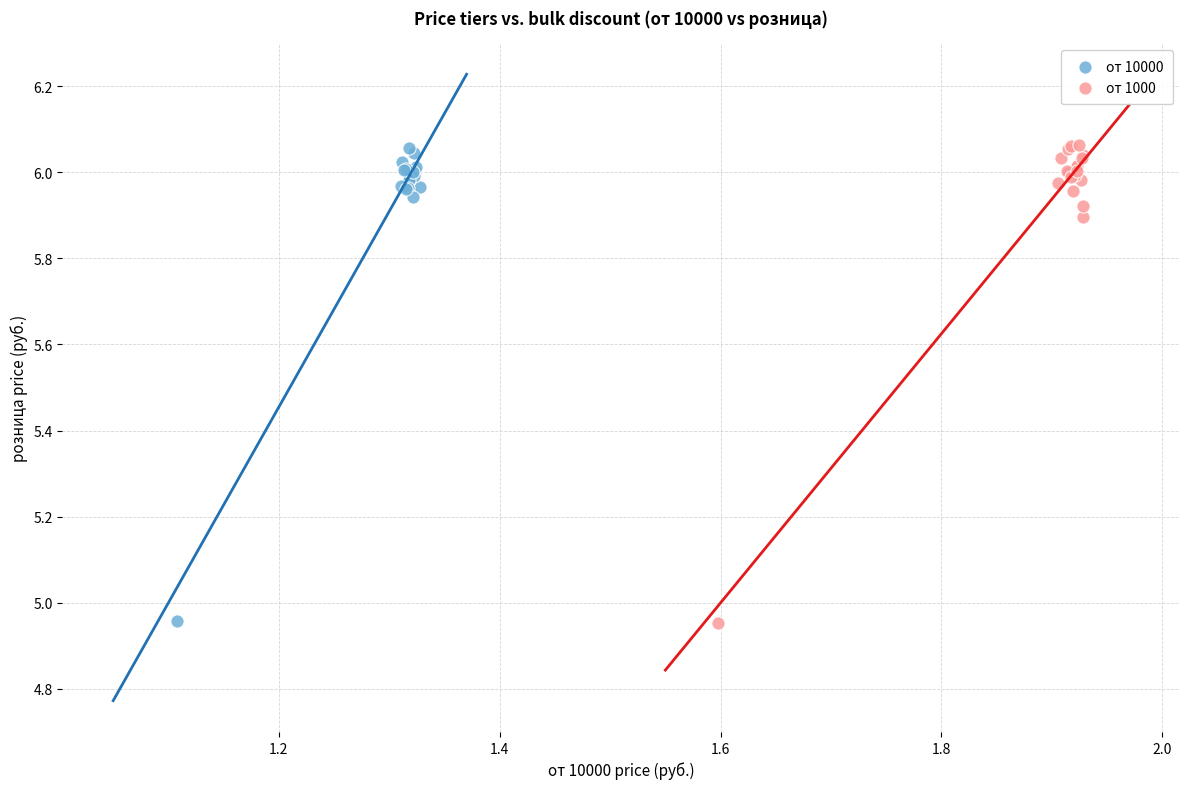

What are all the series names shown in the legend?

от 10000, от 1000